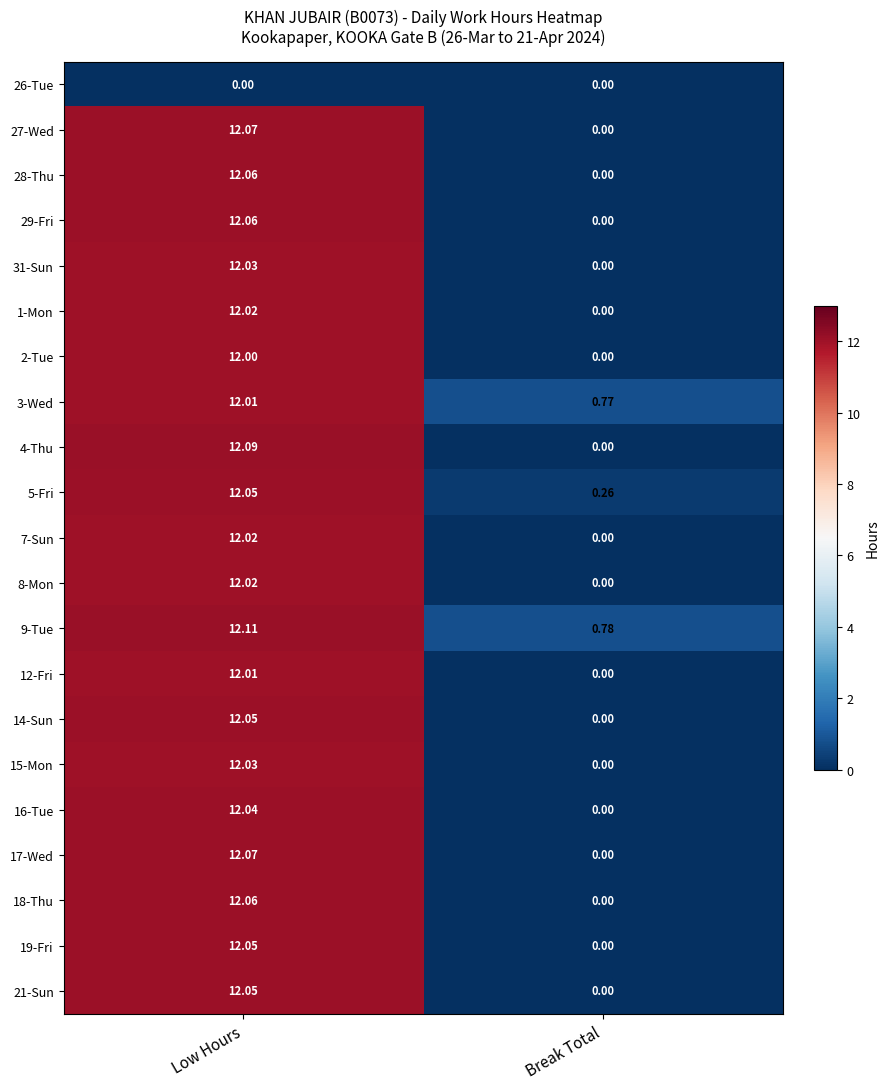

At which category is the sum across all series the highest?

Low Hours